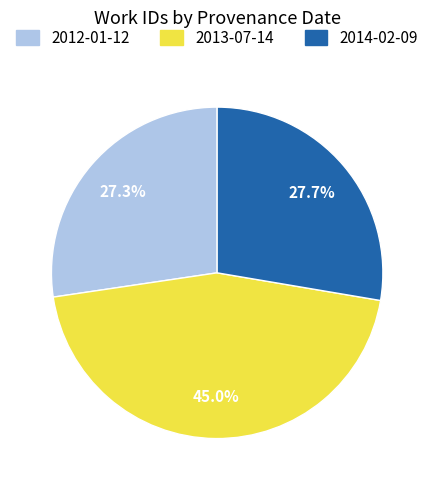

To the nearest percent, what is the average slice percentage?

33%